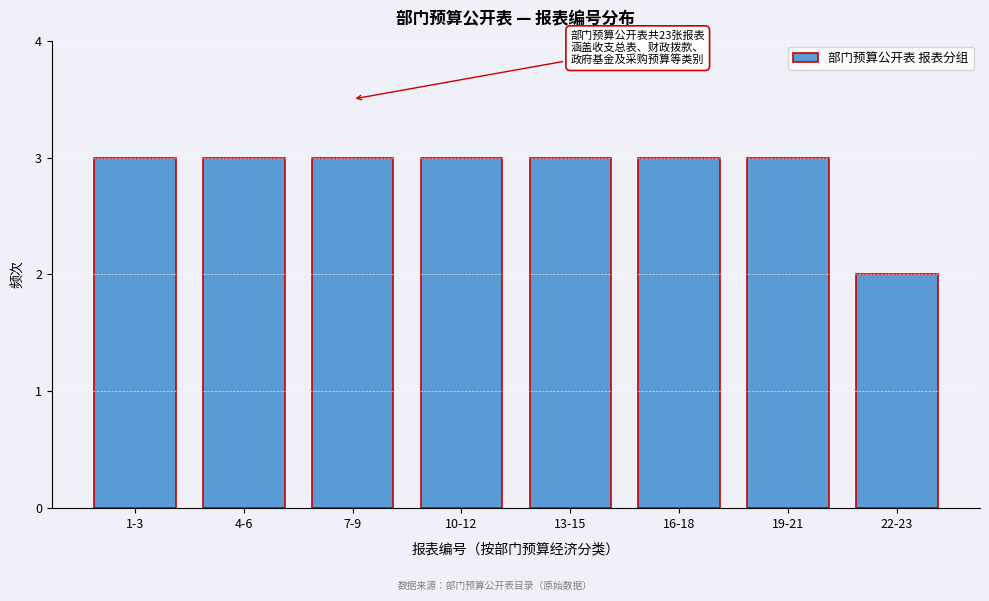

Reading left to right, list all the values displayed in this chart.

1-3=3	4-6=3	7-9=3	10-12=3	13-15=3	16-18=3	19-21=3	22-23=2